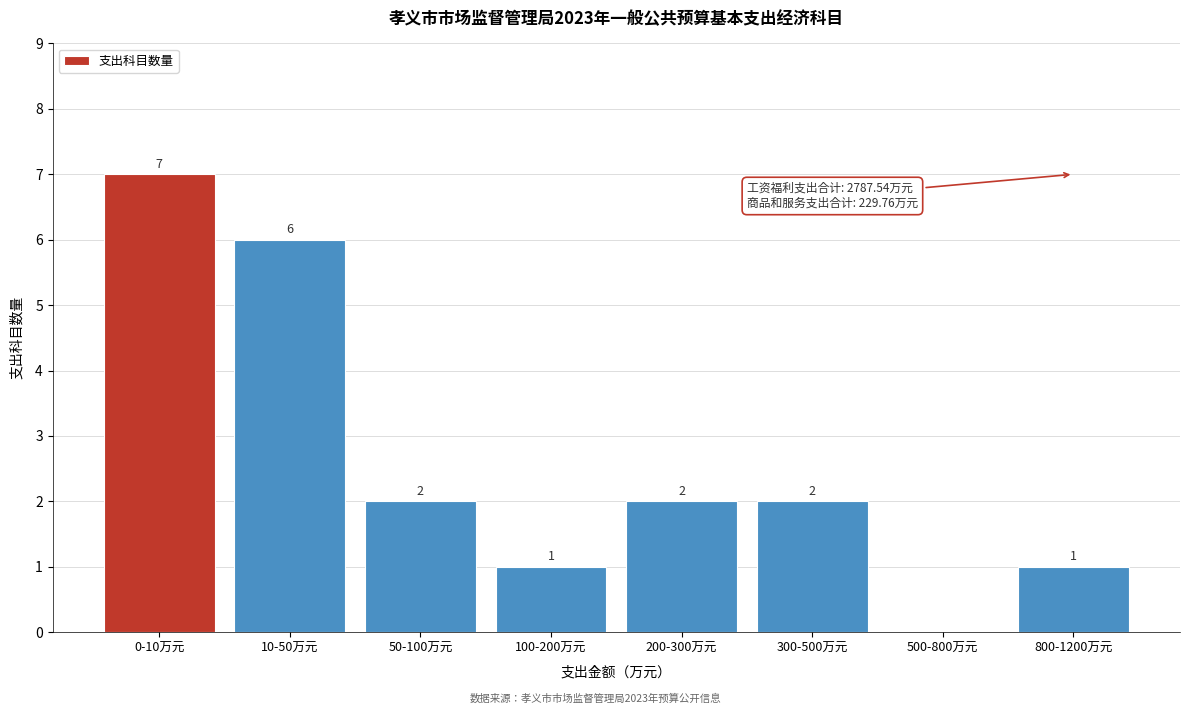

Reading left to right, what are all the values shown in this chart?

0-10万元=7	10-50万元=6	50-100万元=2	100-200万元=1	200-300万元=2	300-500万元=2	500-800万元=0	800-1200万元=1